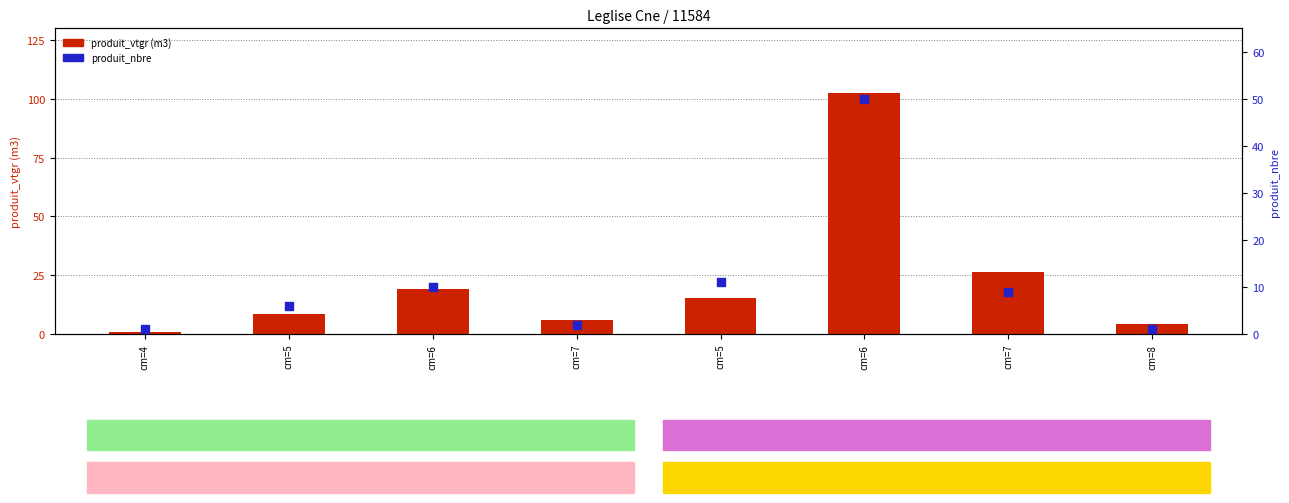

Which series reaches the maximum Y coordinate?

produit_vtgr (m3)